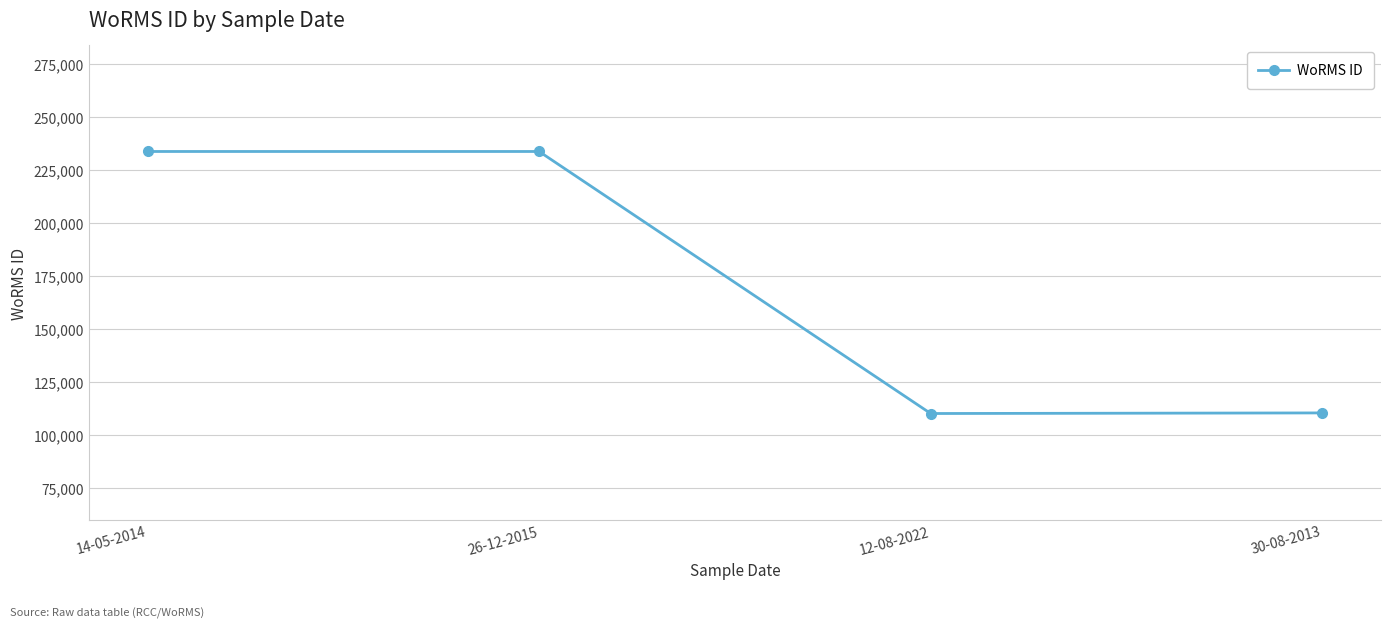

How many lines are shown in the chart?

1